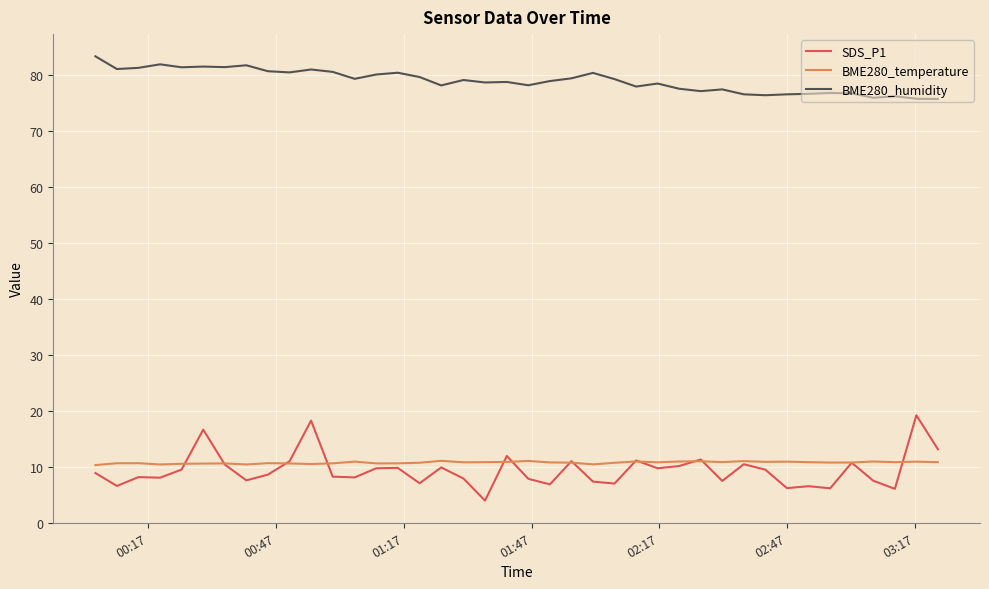

List the series in order of their peak value, lowest first.

BME280_temperature, SDS_P1, BME280_humidity